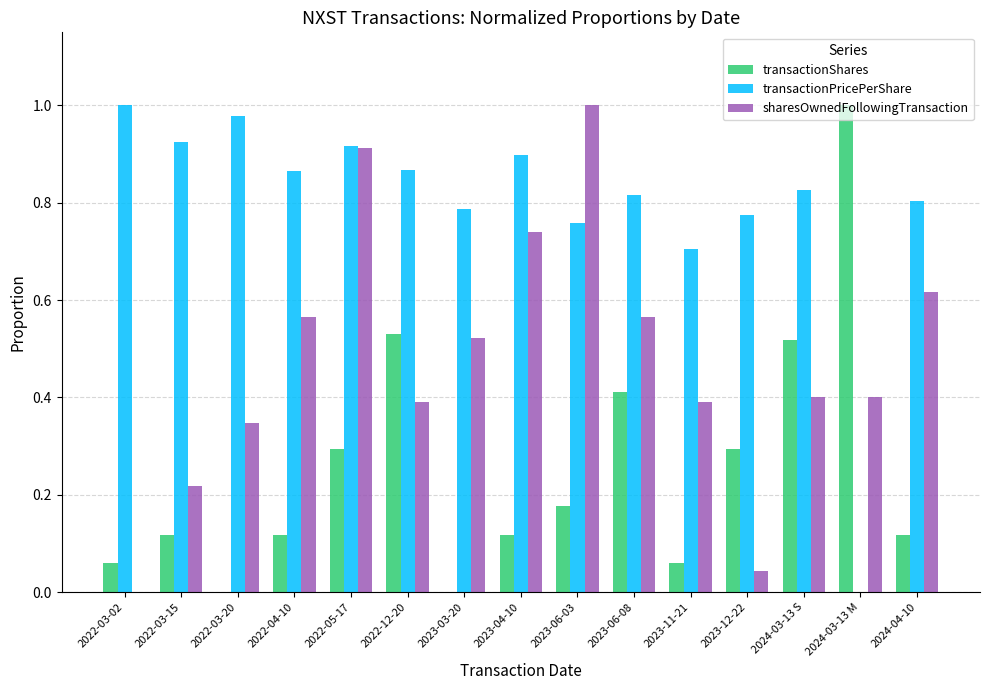

How many positive values does the sharesOwnedFollowingTransaction series have?

14